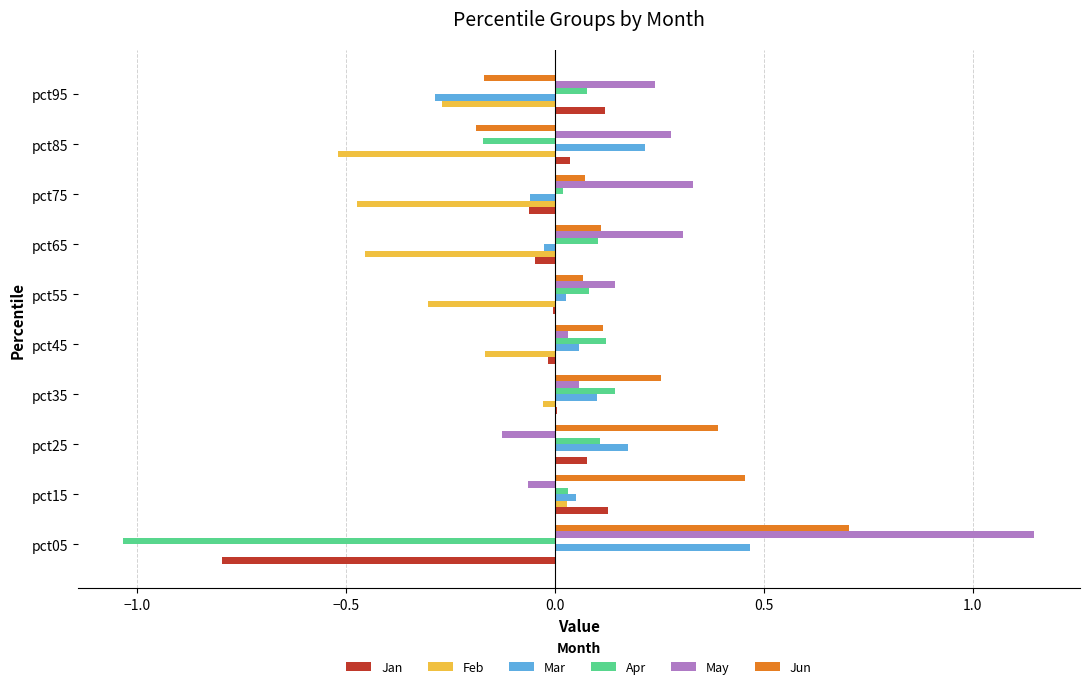

What are all the series names shown in the legend?

Jan, Feb, Mar, Apr, May, Jun